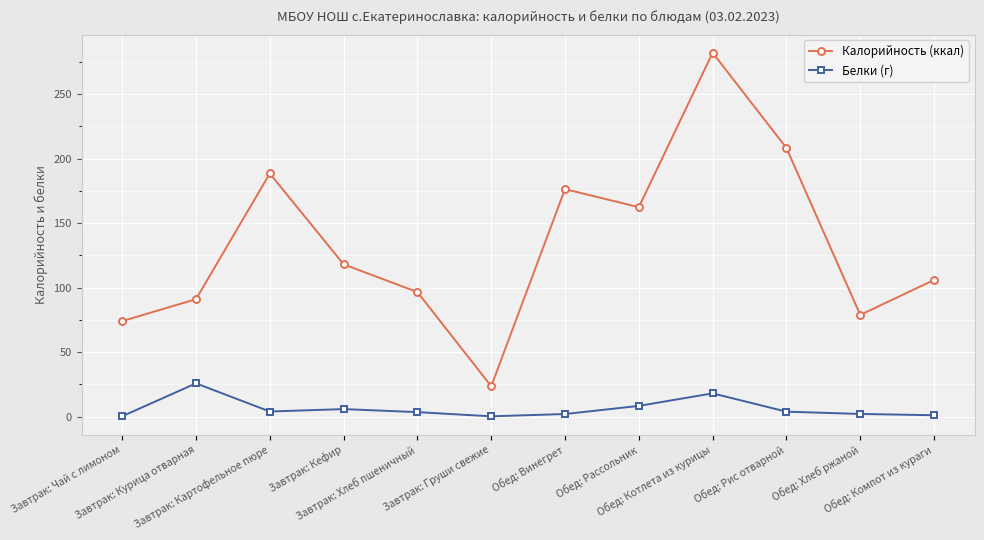

Is it true that Белки (г) equals 25.8 at Завтрак: Курица отварная?

True